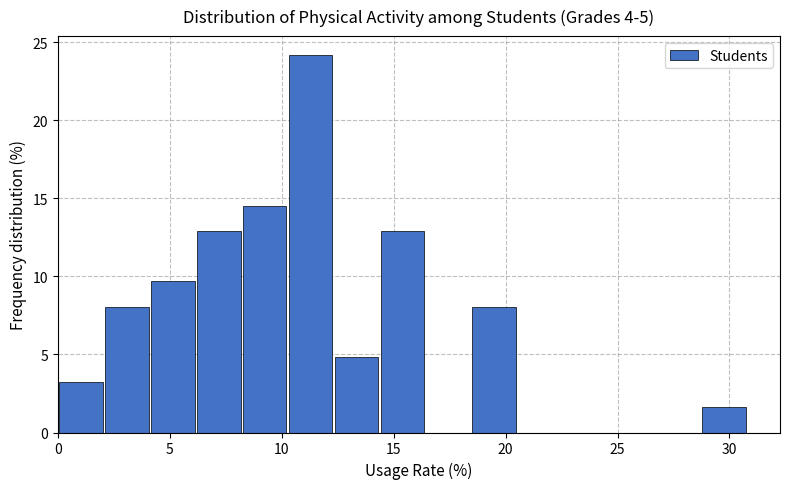

Which range on the x-axis has the tallest bar?

10.5 to 12.5